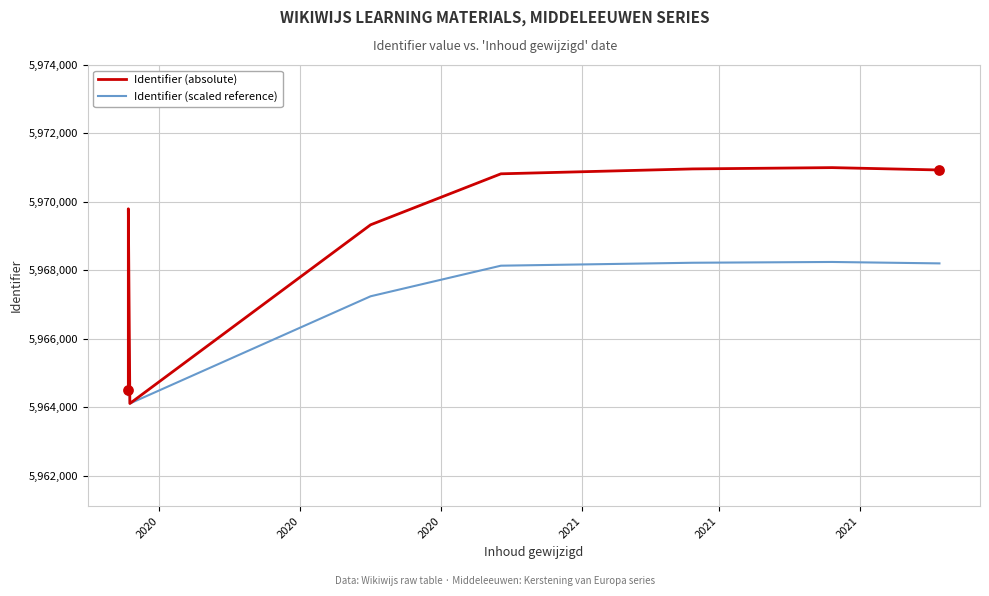

Which series has the widest spread of Y values?

Identifier (absolute)